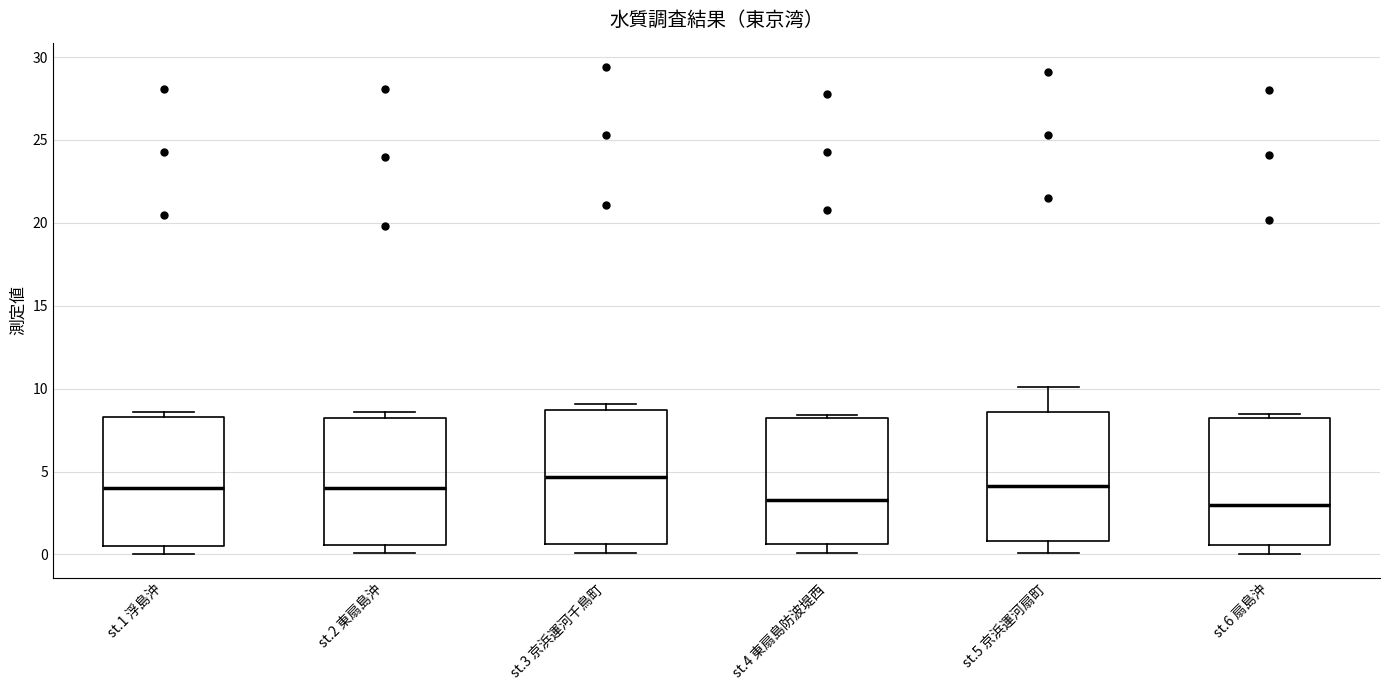

Where is the upper edge of the box for st.1 浮島沖 on the y-axis? The values are not printed on the chart, so give them approximately, as read against the axis.

8.5